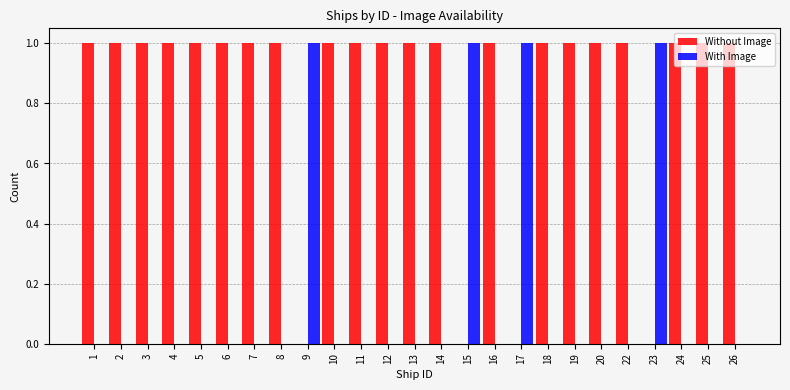

The With Image series shows 0 at 17. True or false?

False